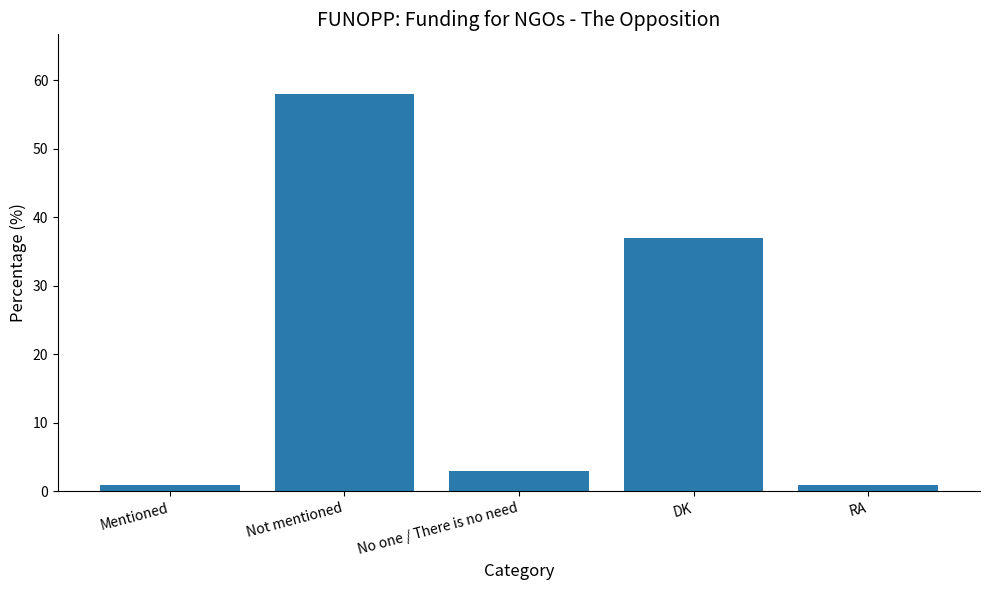

Reading left to right, list all the values displayed in this chart.

1	58	3	37	1